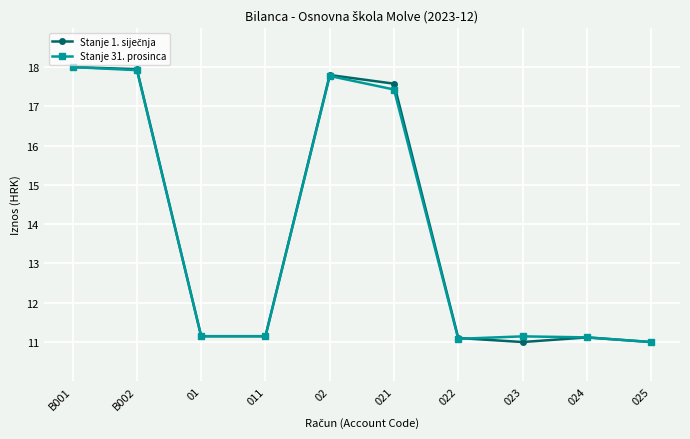

At how many categories does at least one series exceed 15?

4